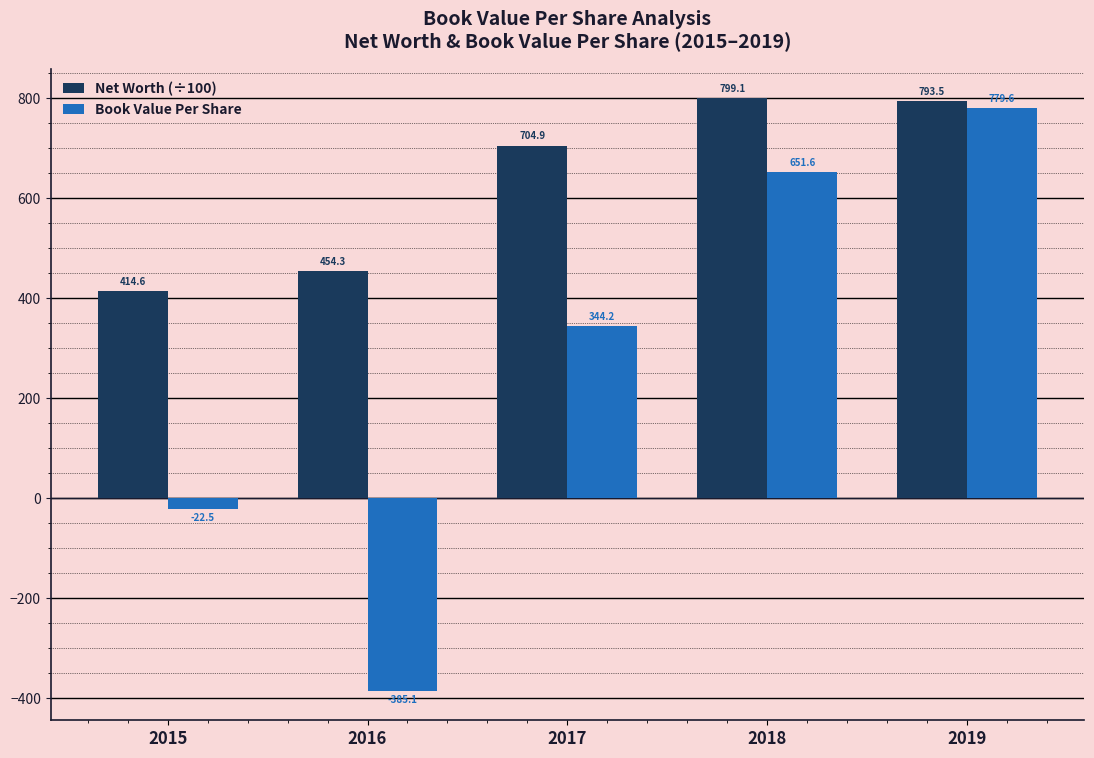

The Book Value Per Share series shows 779.6 at 2019. True or false?

True